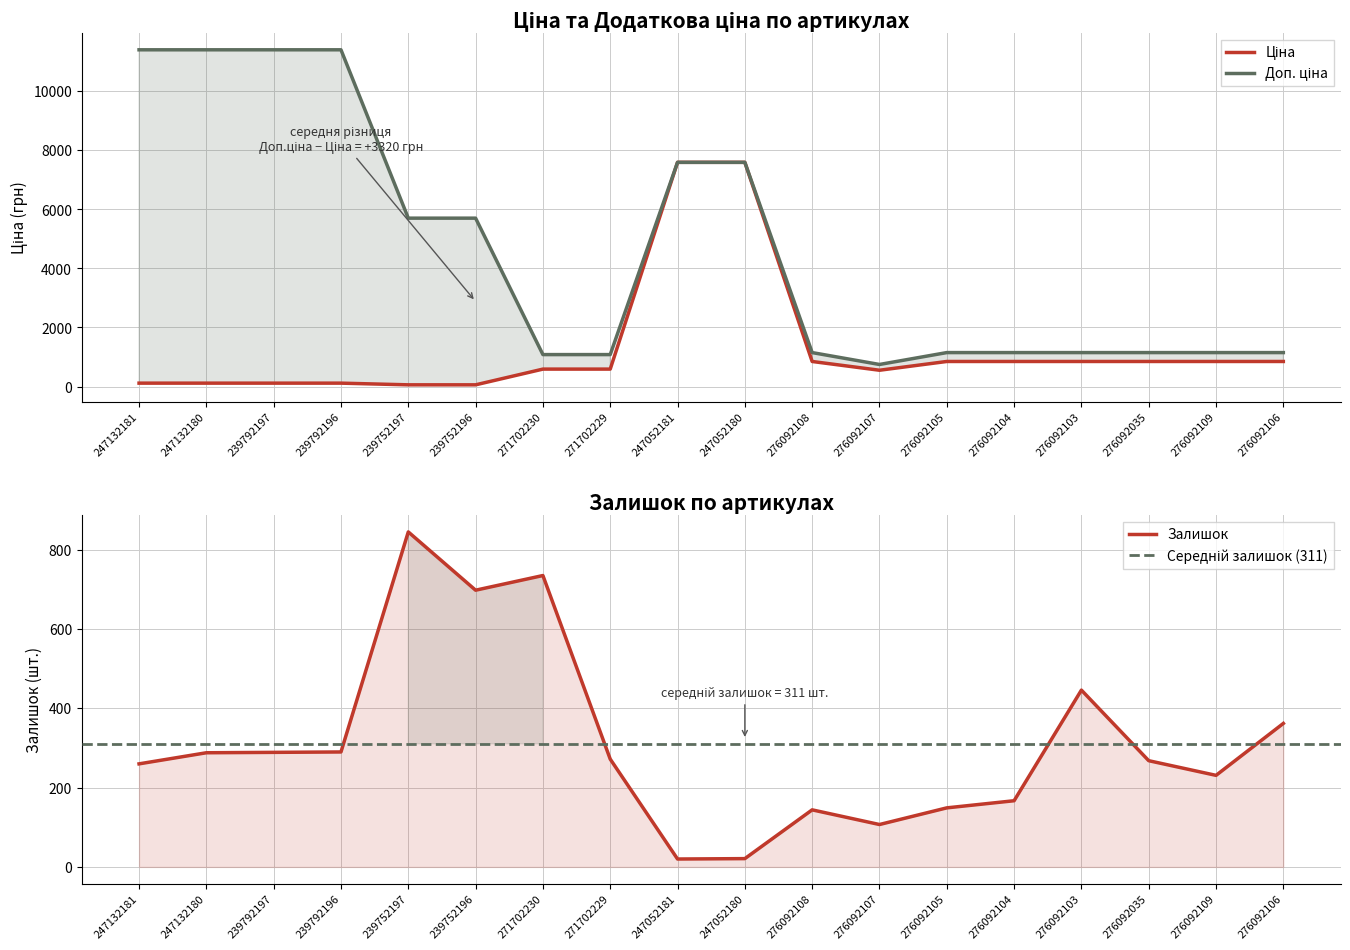

True or false: Ціна and Доп. ціна cross at least once.

False